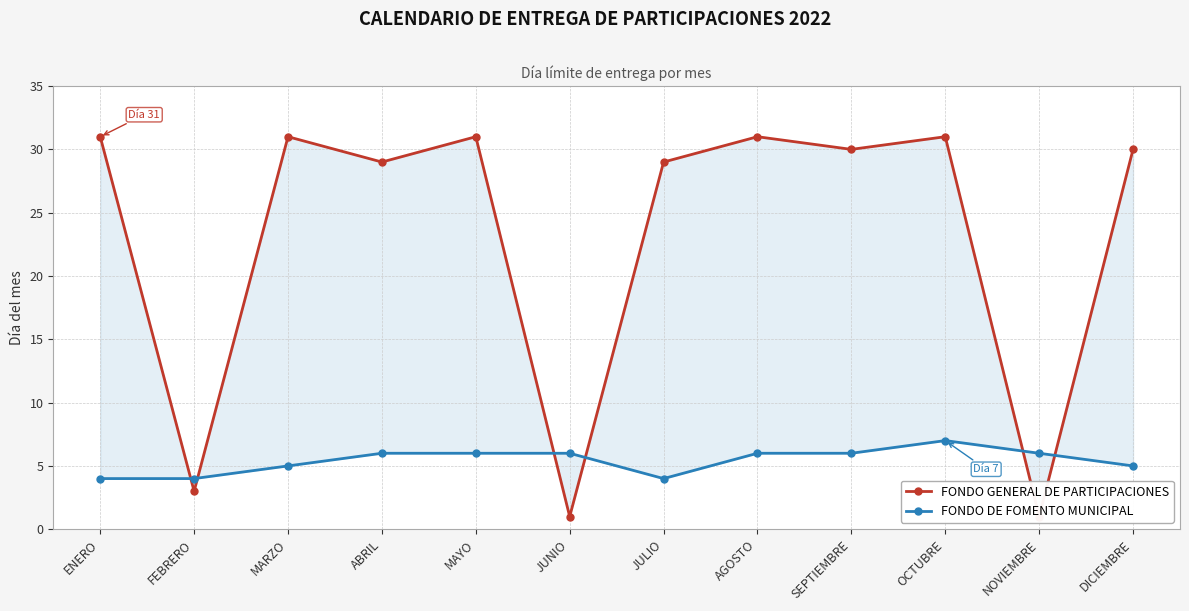

What is the greatest value displayed?

31